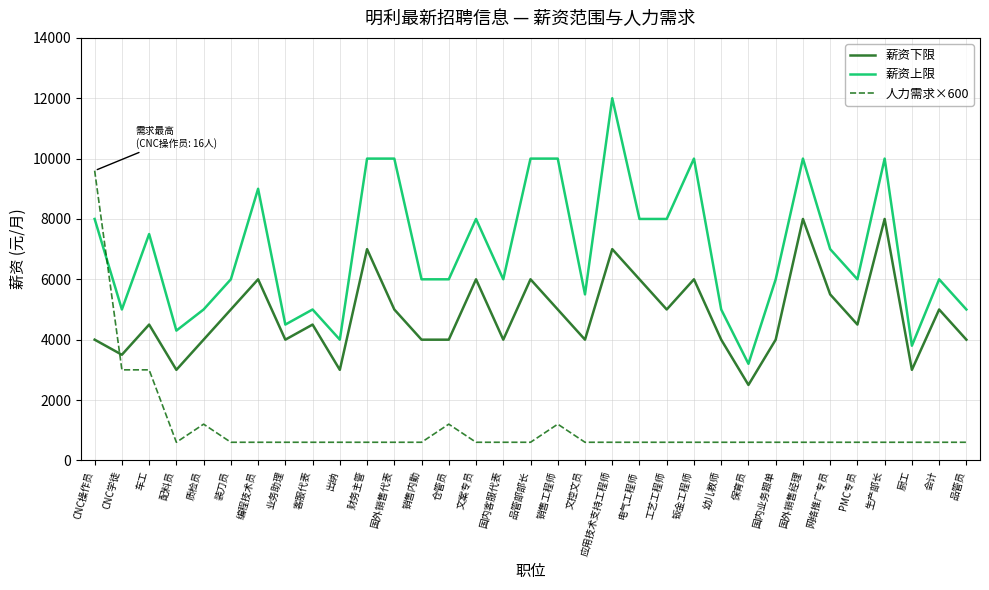

Between 应用技术支持工程师 and 工艺工程师, which series saw the biggest shift?

薪资上限